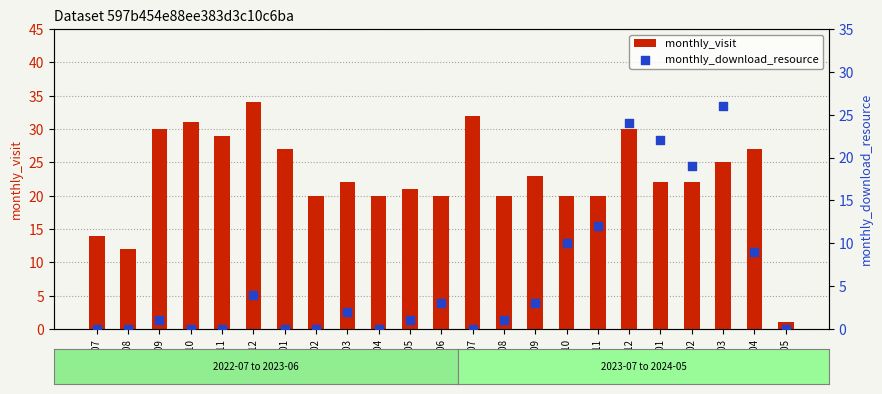

Which series reaches the minimum Y coordinate?

monthly_download_resource